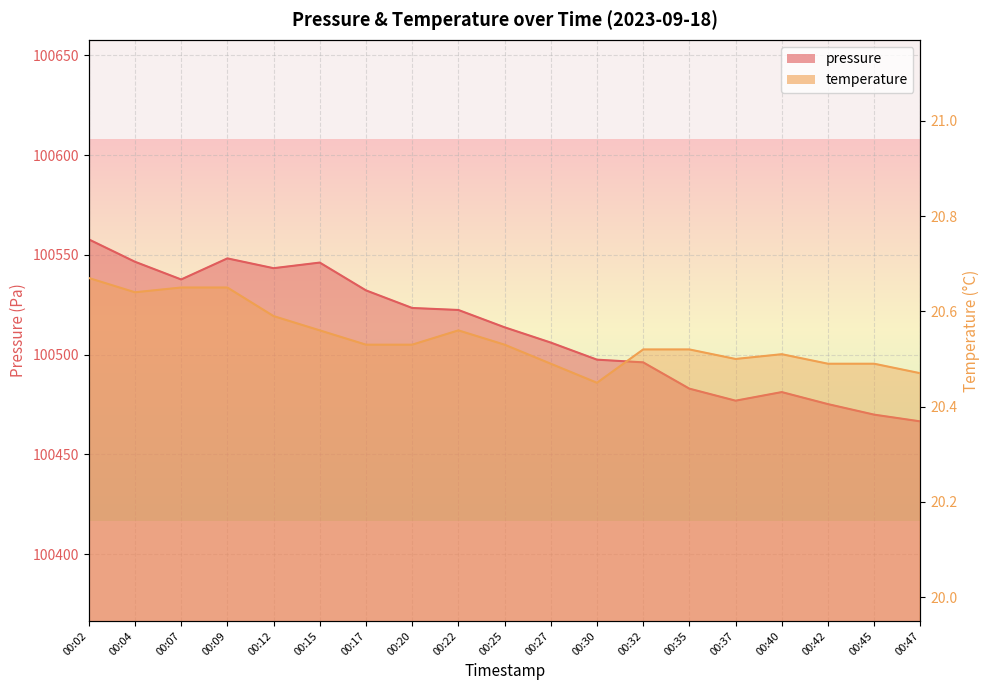

What is the difference between the maximum and minimum values in the temperature series?

0.2